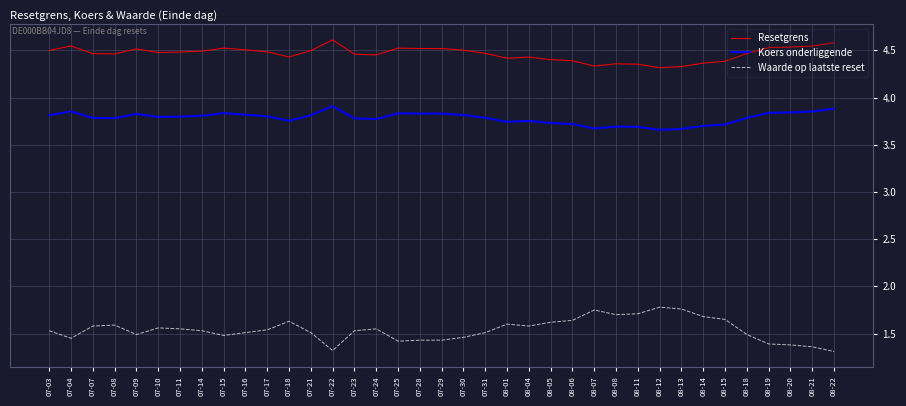

What is the difference between the maximum and second lowest values in the Koers onderliggende series?

0.2